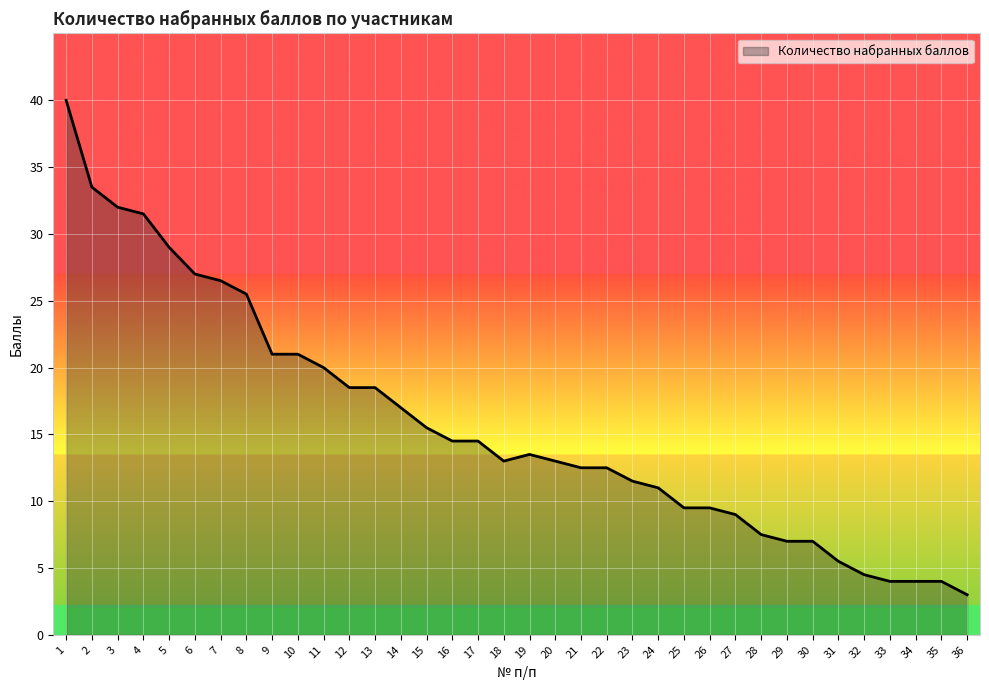

Reading left to right, extract all data points from this chart.

40.0	33.5	32.0	31.5	29.0	27.0	26.5	25.5	21.0	21.0	20.0	18.5	18.5	17.0	15.5	14.5	14.5	13.0	13.5	13.0	12.5	12.5	11.5	11.0	9.5	9.5	9.0	7.5	7.0	7.0	5.5	4.5	4.0	4.0	4.0	3.0